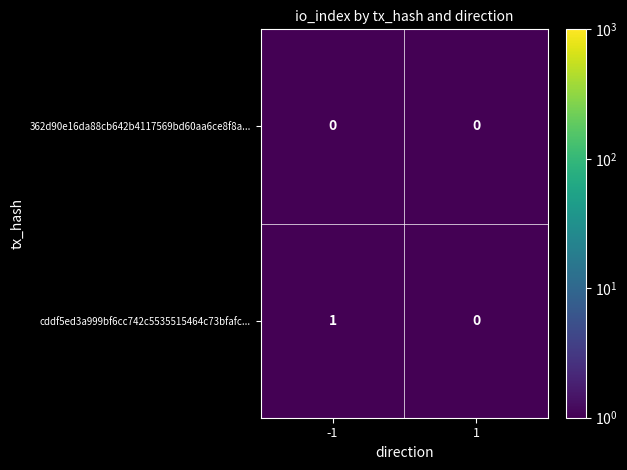

Reading right to left, what are all the values shown in this chart?

362d90e16da88cb642b4117569bd60aa6ce8f8a...: 1=0	-1=0
cddf5ed3a999bf6cc742c5535515464c73bfafc...: 1=0	-1=1